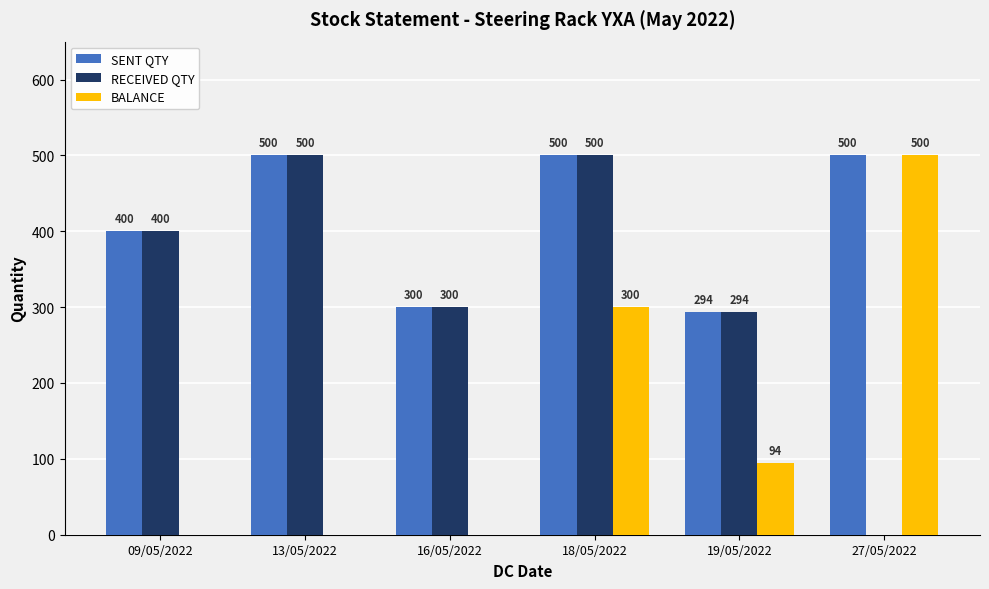

Count the number of categories in the chart.

6